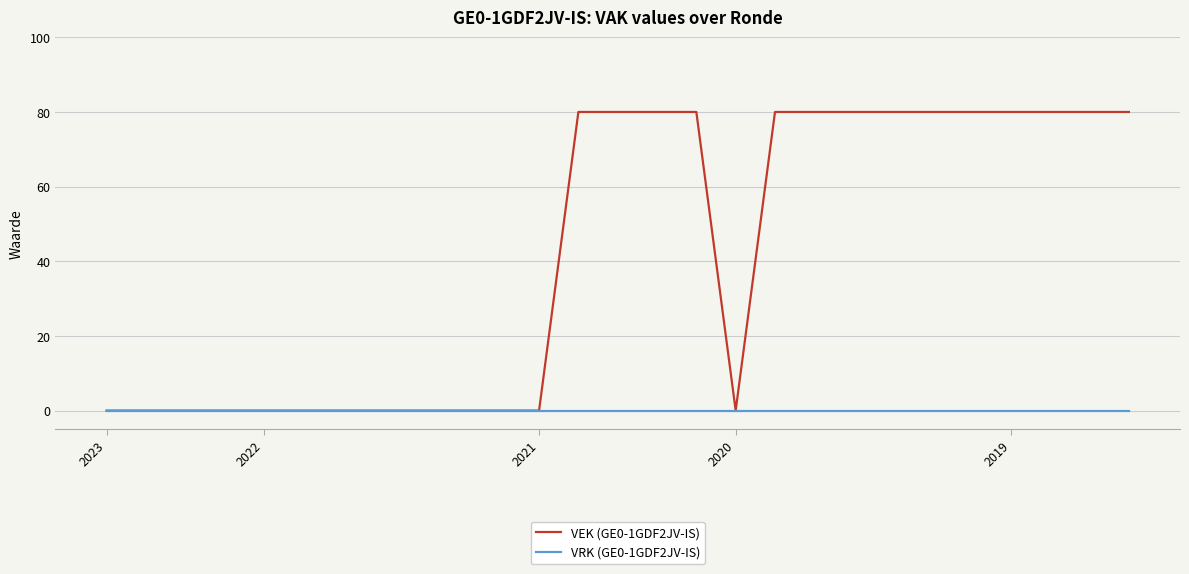

Which series has the largest total across all categories?

VEK (GE0-1GDF2JV-IS)